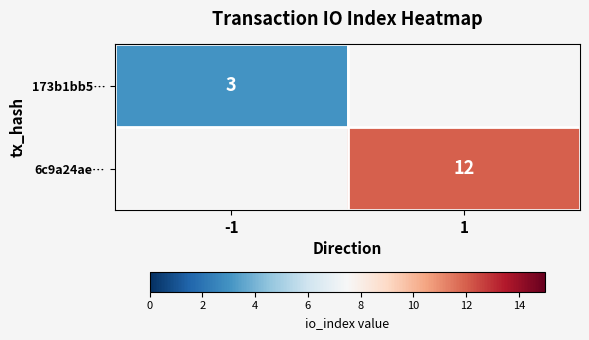

At how many categories does at least one series exceed 11?

1